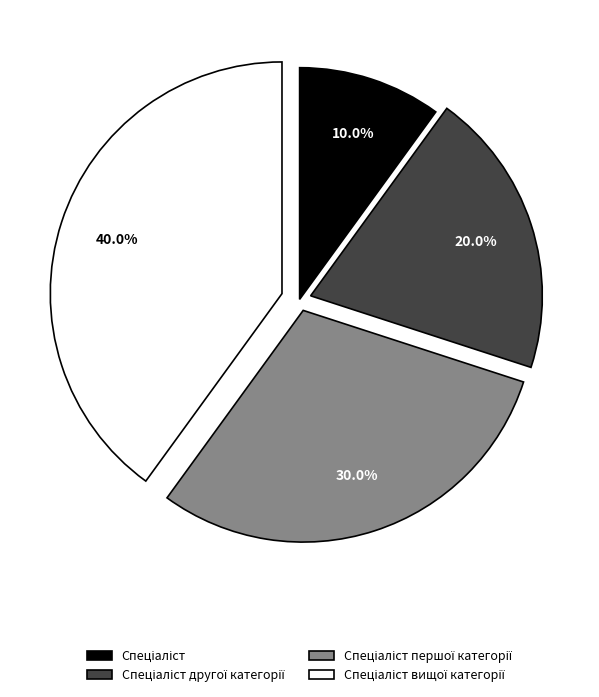

Does any single category account for the majority?

No